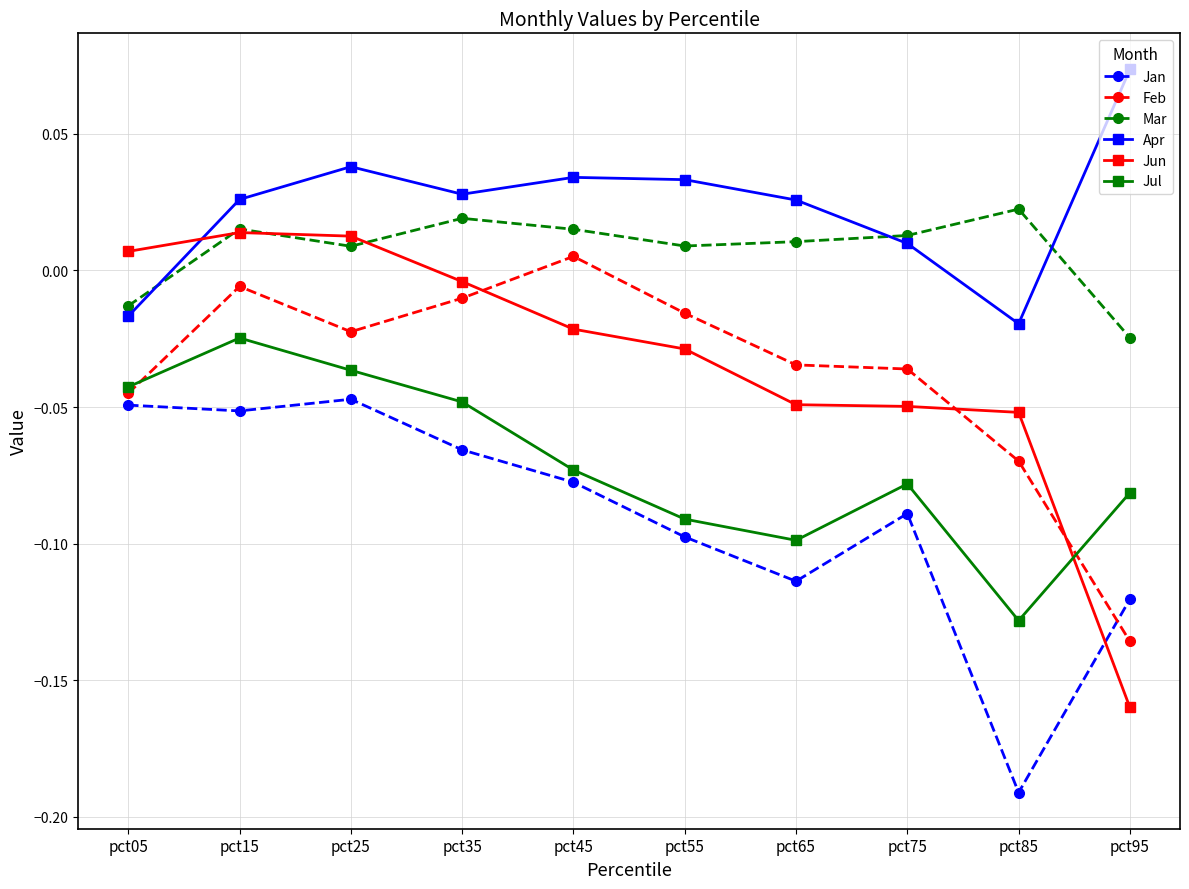

Is the value of Jul at pct35 greater than the value of Jan at pct55?

Yes